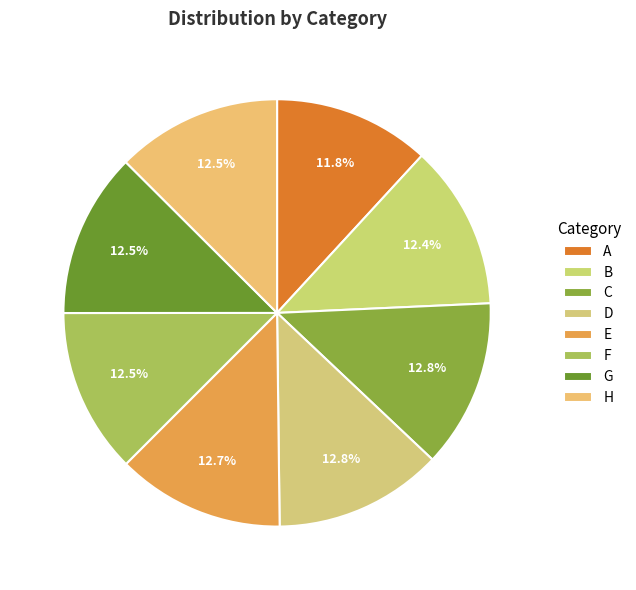

How much of the chart is everything except B?

87.6%